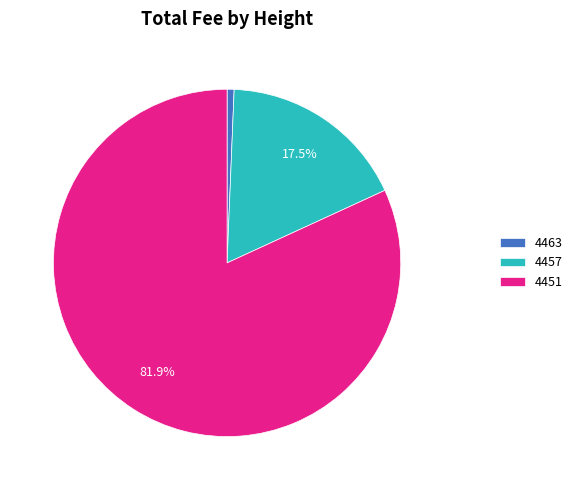

Is the sum of 4451 and 4463 greater than half?

Yes